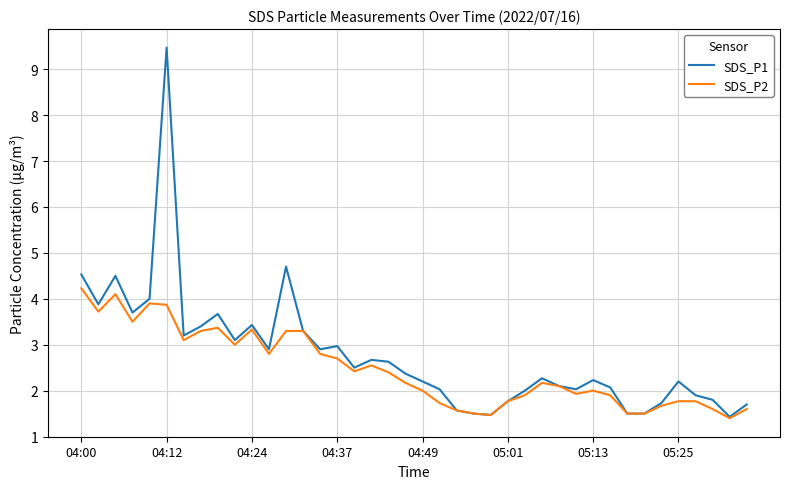

Which series has the largest range (max minus min)?

SDS_P1